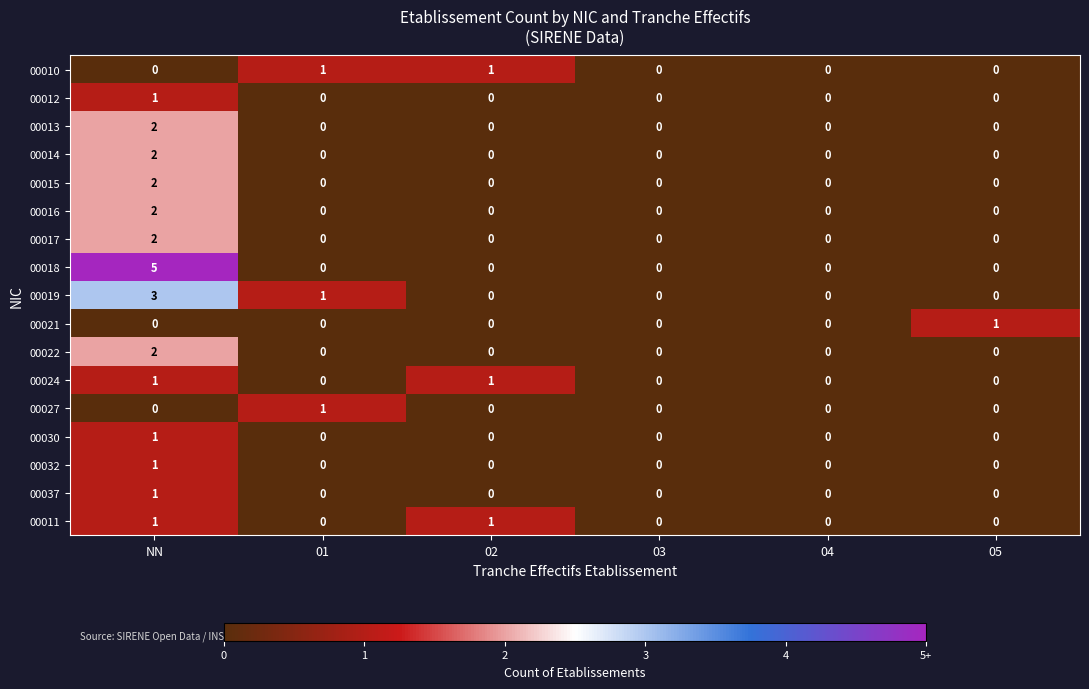

Is it true that 00018 equals 8 at NN?

False